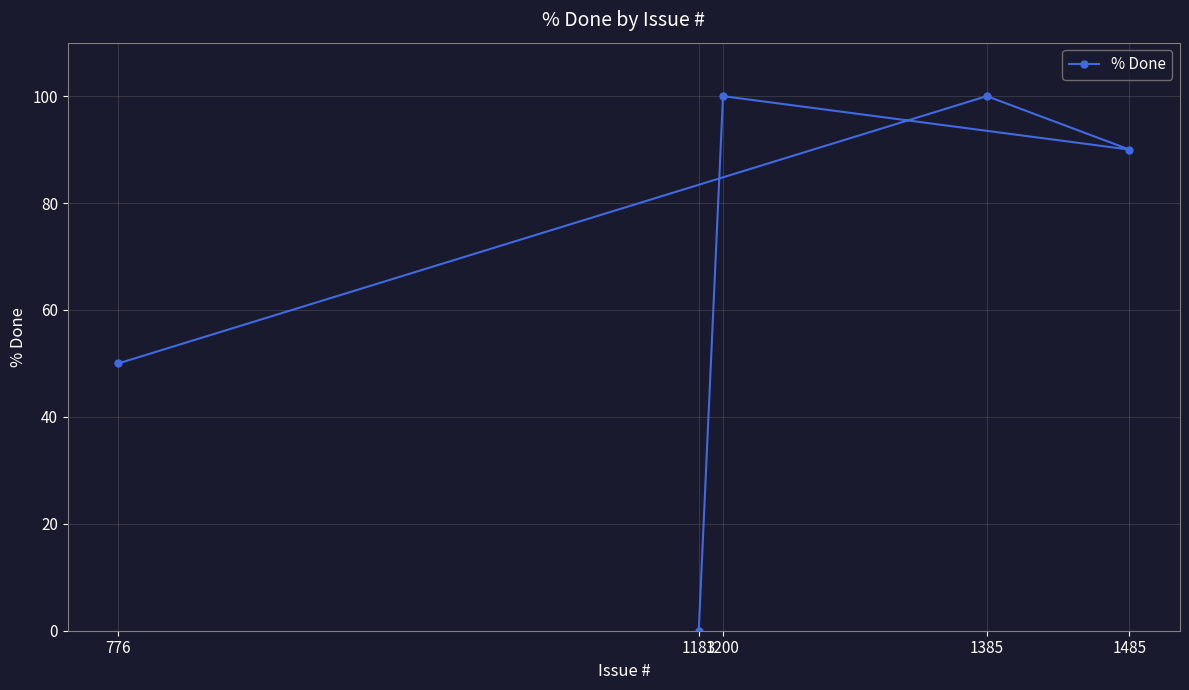

Reading left to right, extract all data points from this chart.

776=50	1183=0	1200=100	1385=100	1485=90